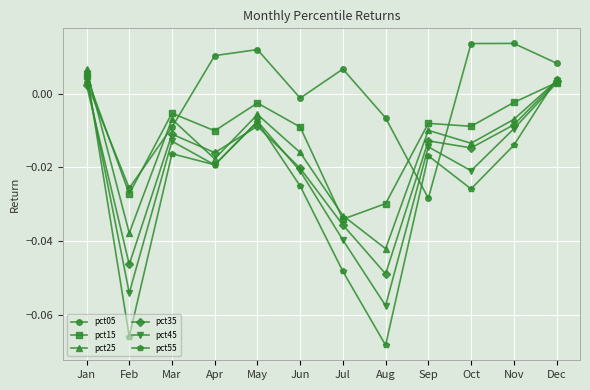

How many values in pct15 are above zero?

2